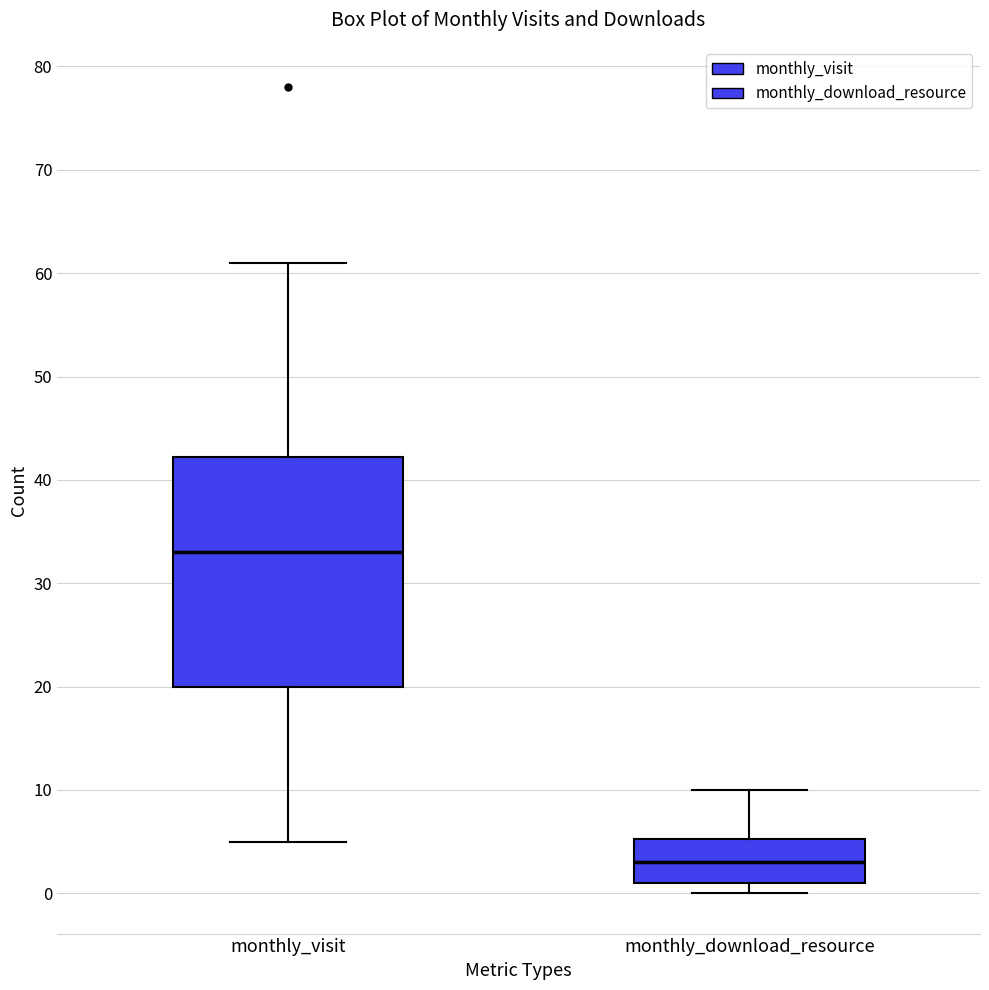

Reading left to right, transcribe this box plot: for each box, give where its median line is, the range the box spans, and where its two whiskers end, as read against the y-axis. The values are not printed on the chart, so give them approximately, as read against the axis.

monthly_visit: median 33, box 20 to 42, whiskers 5 to 61
monthly_download_resource: median 3, box 1 to 5, whiskers 0 to 10